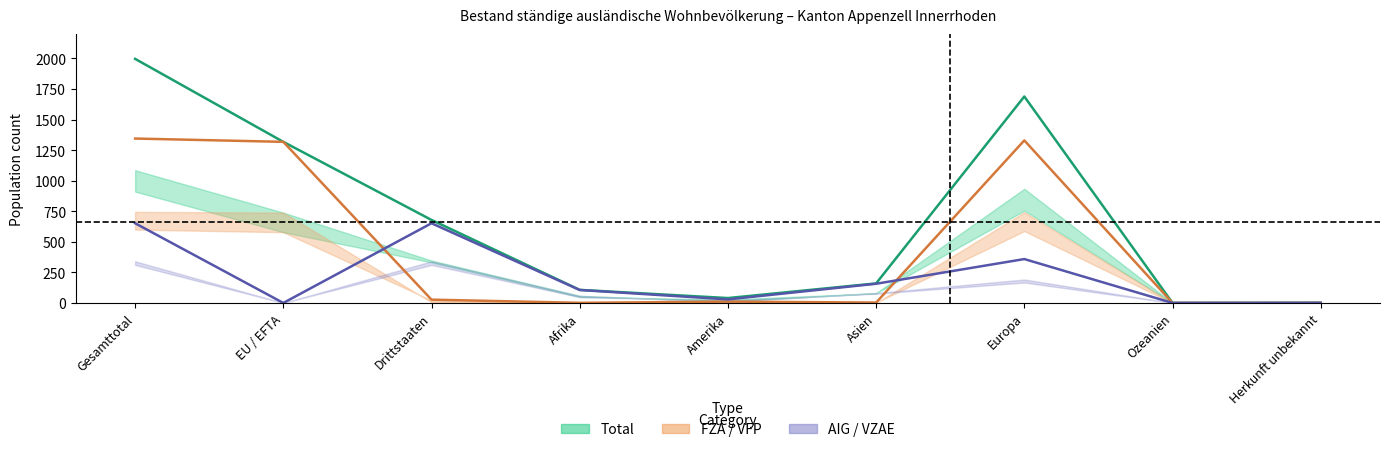

Which has a higher value, Ozeanien or Afrika?

Afrika